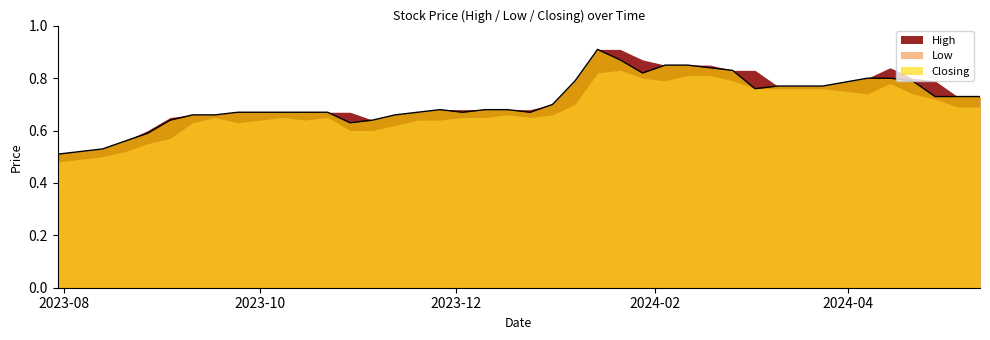

Does the chart display data point markers on the line(s)?

No